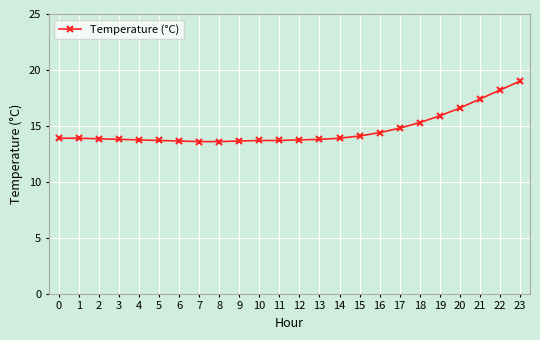

What is the change in value from 0 to 19?

+2.0